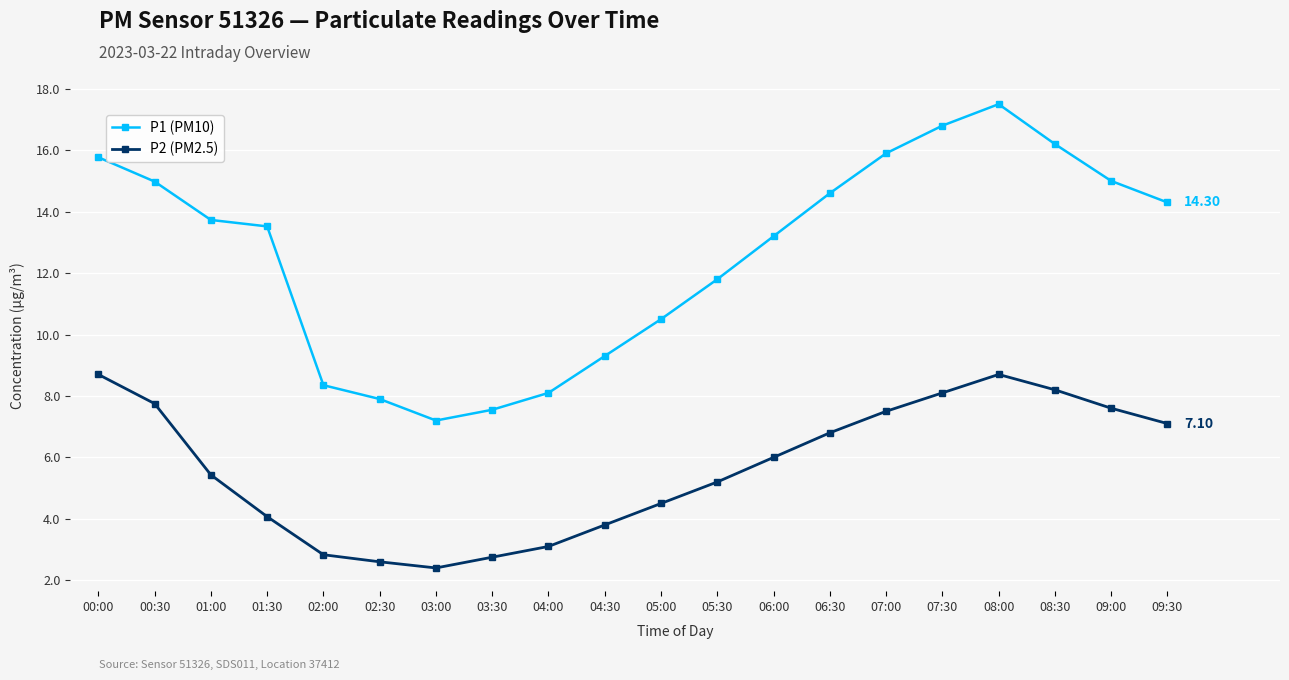

What is the label of the 19th point from the left?

09:00